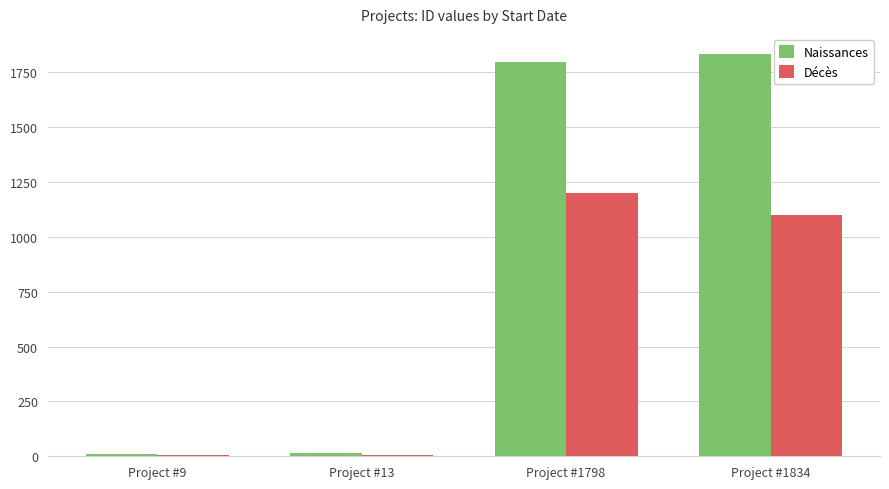

What is the maximum value for Décès?

1200